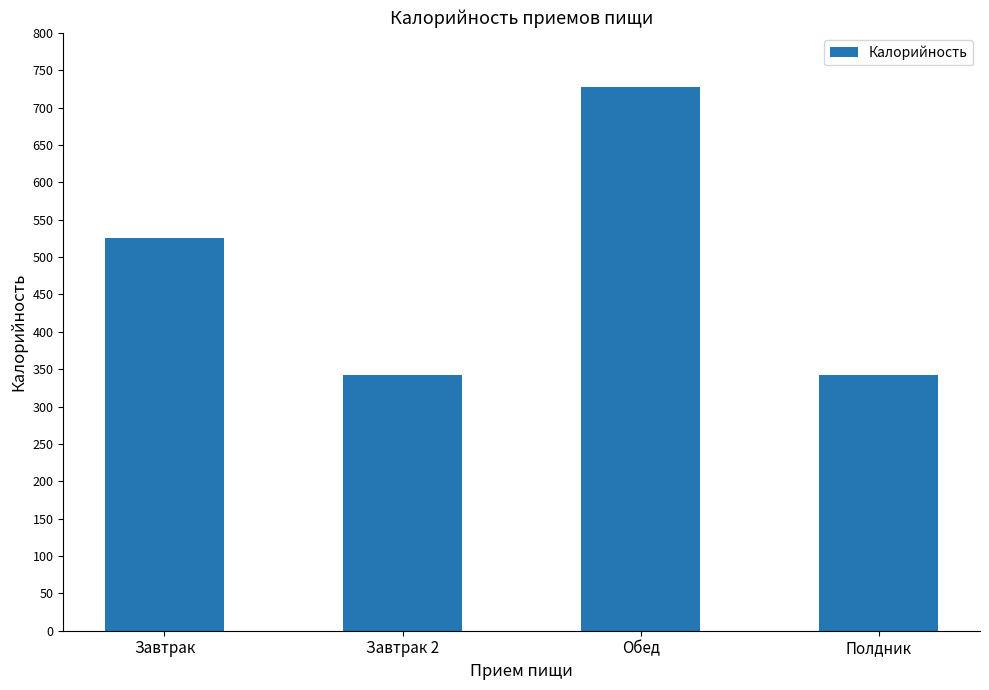

Read the value at Завтрак 2.

342.4